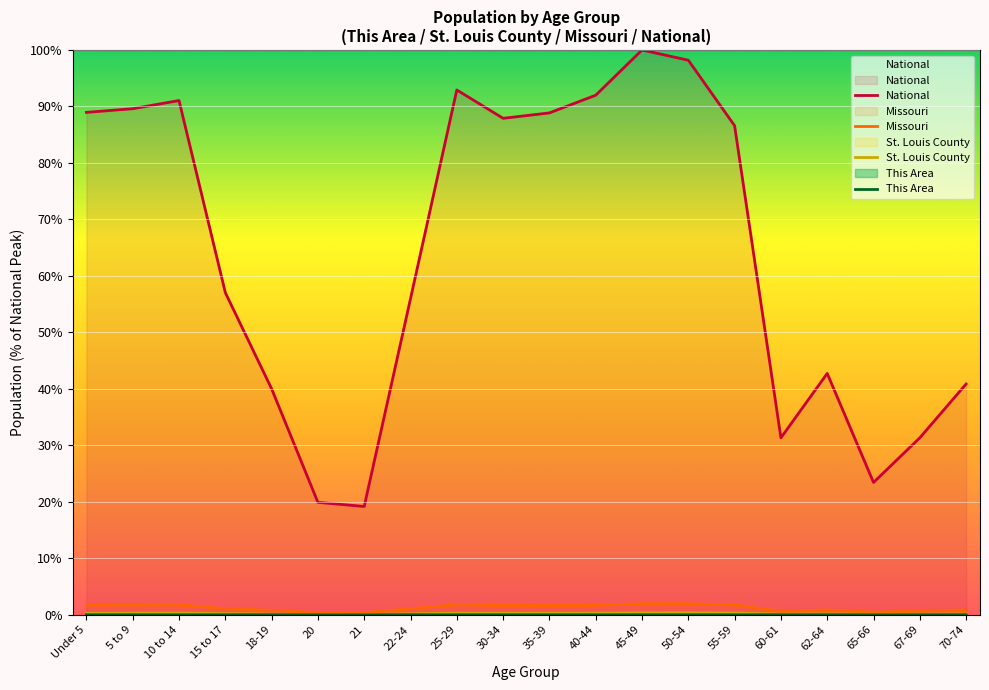

Reading left to right, list all the values displayed in this chart.

National: 89.0	89.6	91.1	57.0	40.0	19.9	19.2	56.0	92.9	87.9	88.9	92.0	100.0	98.2	86.6	31.3	42.7	23.4	31.3	40.9
Missouri: 1.7	1.7	1.7	1.1	0.8	0.4	0.4	1.1	1.8	1.6	1.6	1.7	2.0	2.0	1.7	0.6	0.8	0.5	0.7	0.9
St. Louis County: 0.3	0.3	0.3	0.2	0.1	0.1	0.0	0.2	0.3	0.3	0.3	0.3	0.3	0.3	0.3	0.1	0.1	0.1	0.1	0.1
This Area: 0.0	0.0	0.0	0.0	0.0	0.0	0.0	0.0	0.0	0.0	0.0	0.0	0.0	0.0	0.0	0.0	0.0	0.0	0.0	0.0